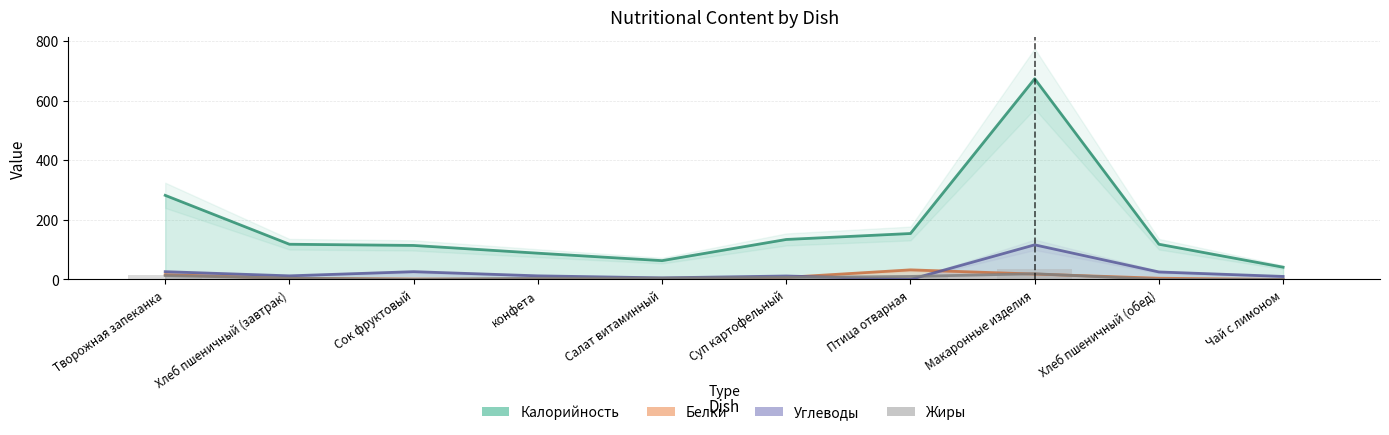

Is the value of Белки at Птица отварная greater than the value of Калорийность at Творожная запеканка?

No